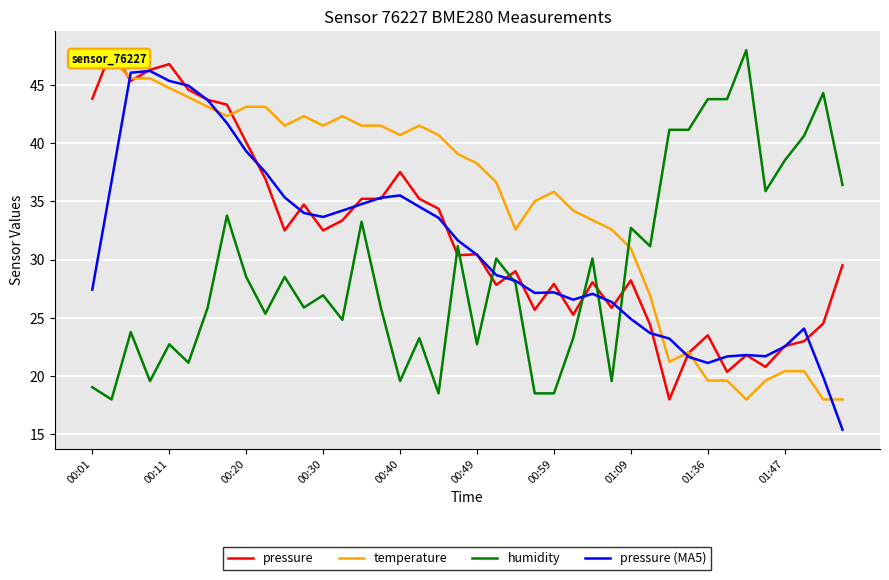

How many intersections are there between humidity and temperature?

1